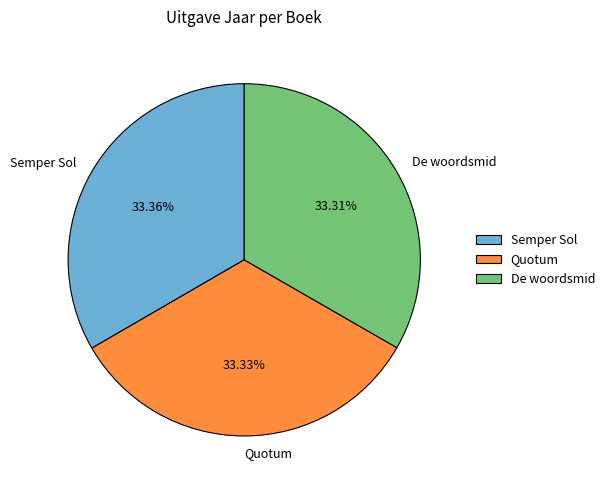

Is Quotum the majority of the pie?

No